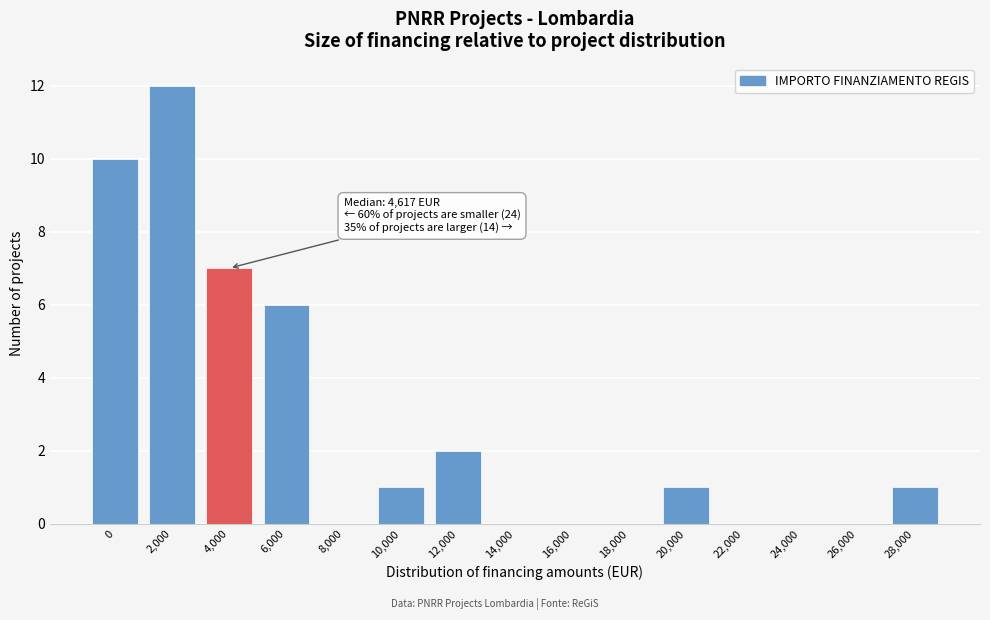

Reading left to right, transcribe all the data shown in this chart.

0=10	2,000=12	4,000=7	6,000=6	8,000=0	10,000=1	12,000=2	14,000=0	16,000=0	18,000=0	20,000=1	22,000=0	24,000=0	26,000=0	28,000=1